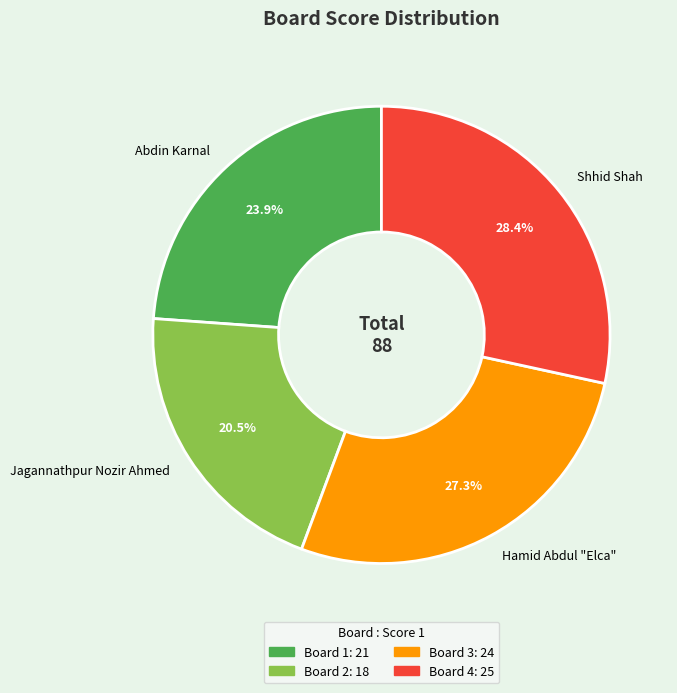

Between Shhid Shah and Abdin Karnal, which is larger?

Shhid Shah